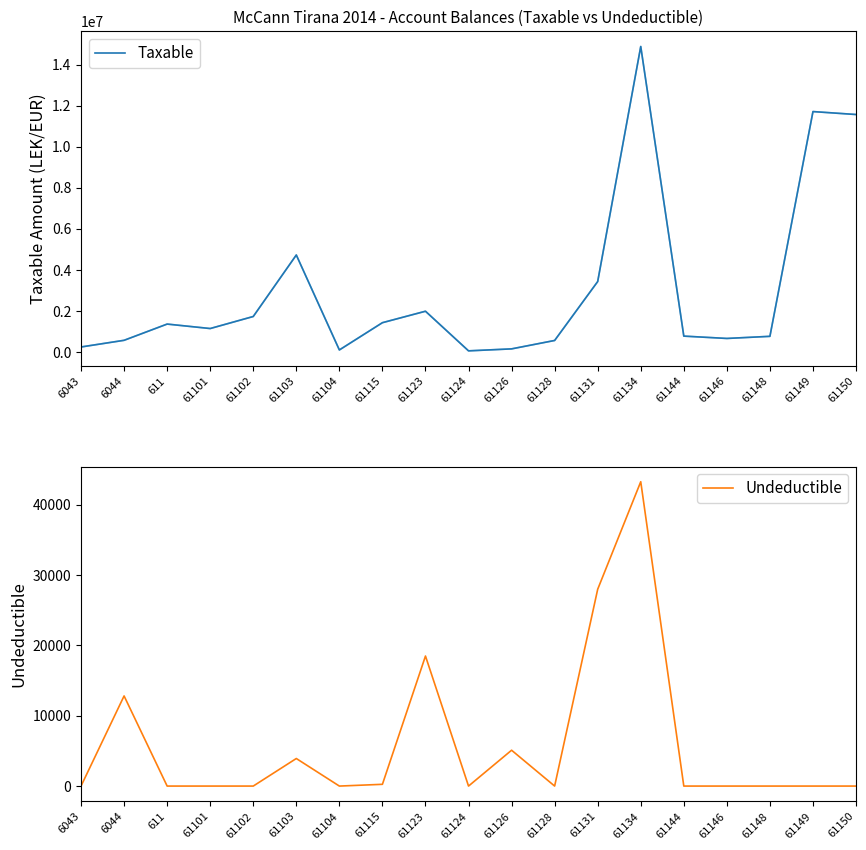

What is the minimum value for Taxable?

61813.2